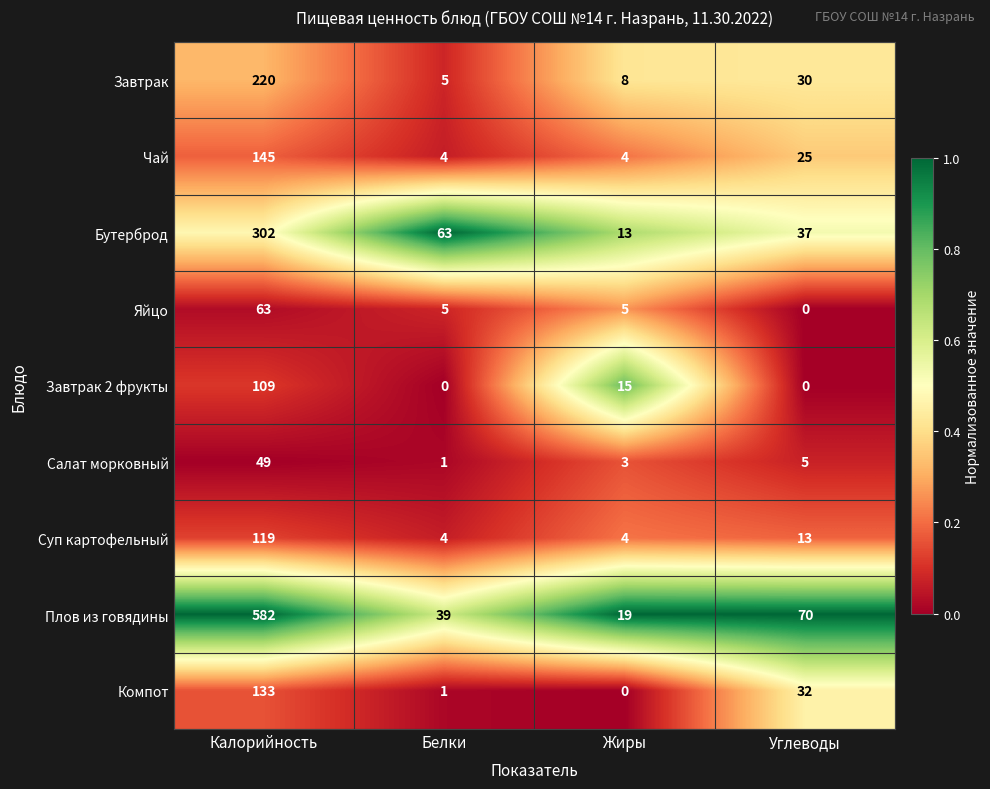

List the series in order of their peak value, lowest first.

Салат морковный, Яйцо, Завтрак 2 фрукты, Суп картофельный, Компот, Чай, Завтрак, Бутерброд, Плов из говядины